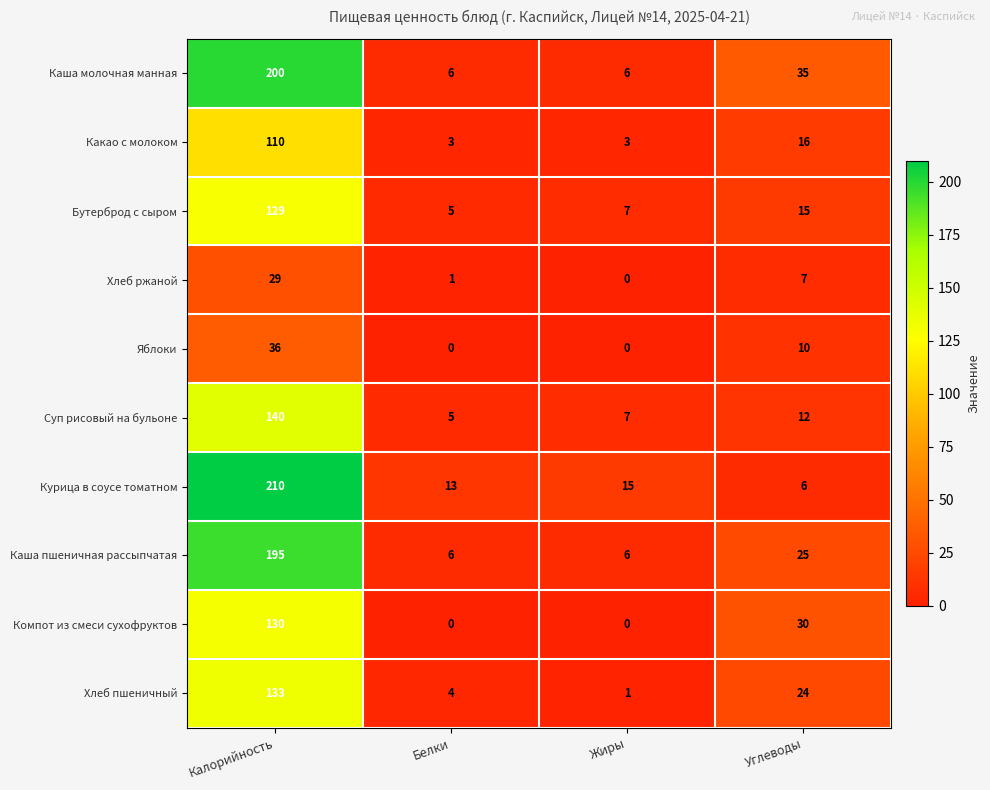

Rank the series by their maximum value, from lowest to highest.

Хлеб ржаной, Яблоки, Какао с молоком, Бутерброд с сыром, Компот из смеси сухофруктов, Хлеб пшеничный, Суп рисовый на бульоне, Каша пшеничная рассыпчатая, Каша молочная манная, Курица в соусе томатном